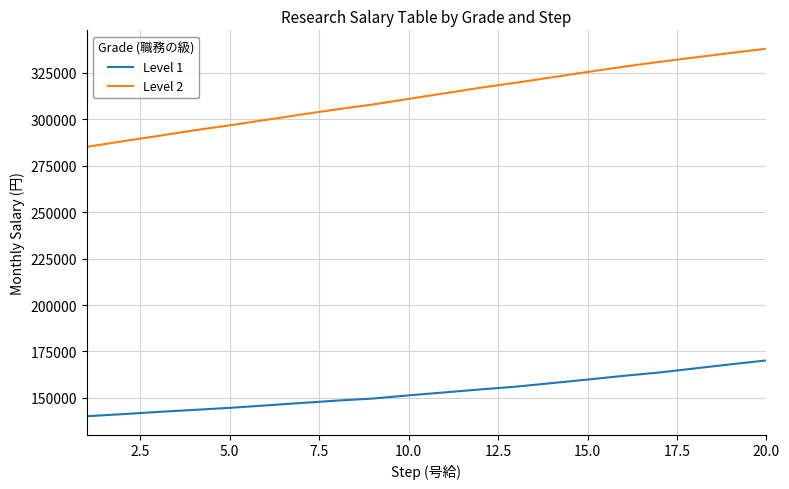

Rank the series by their average value, from highest to lowest.

Level 2, Level 1